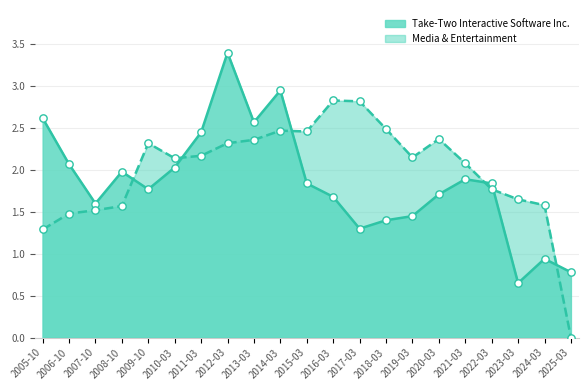

Which series has the largest total across all categories?

Media & Entertainment